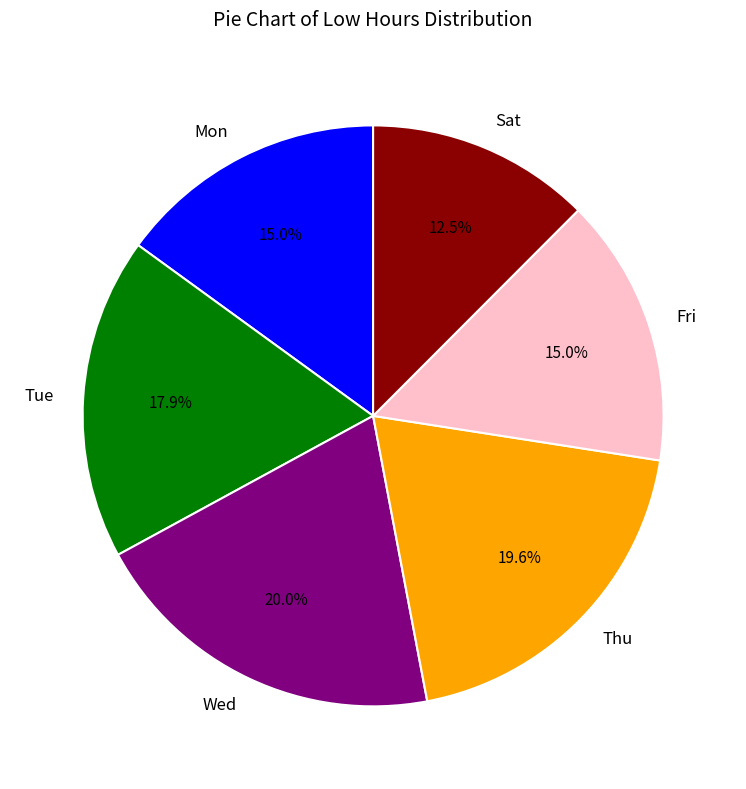

Combined, what portion of the pie is Wed and Thu?

39.6%